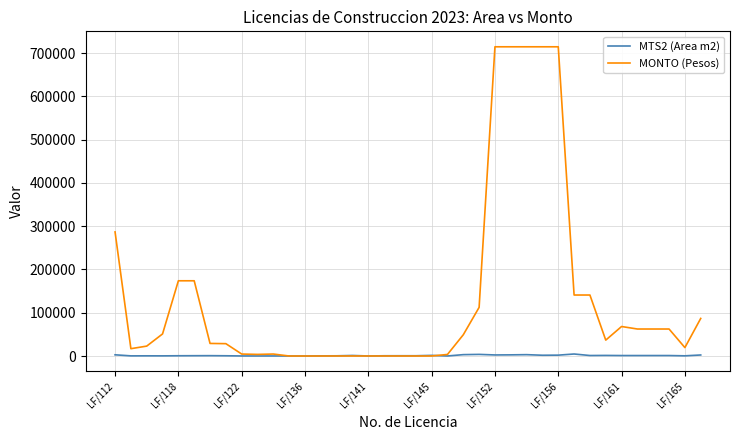

List the series in order of their overall mean, highest first.

MONTO (Pesos), MTS2 (Area m2)